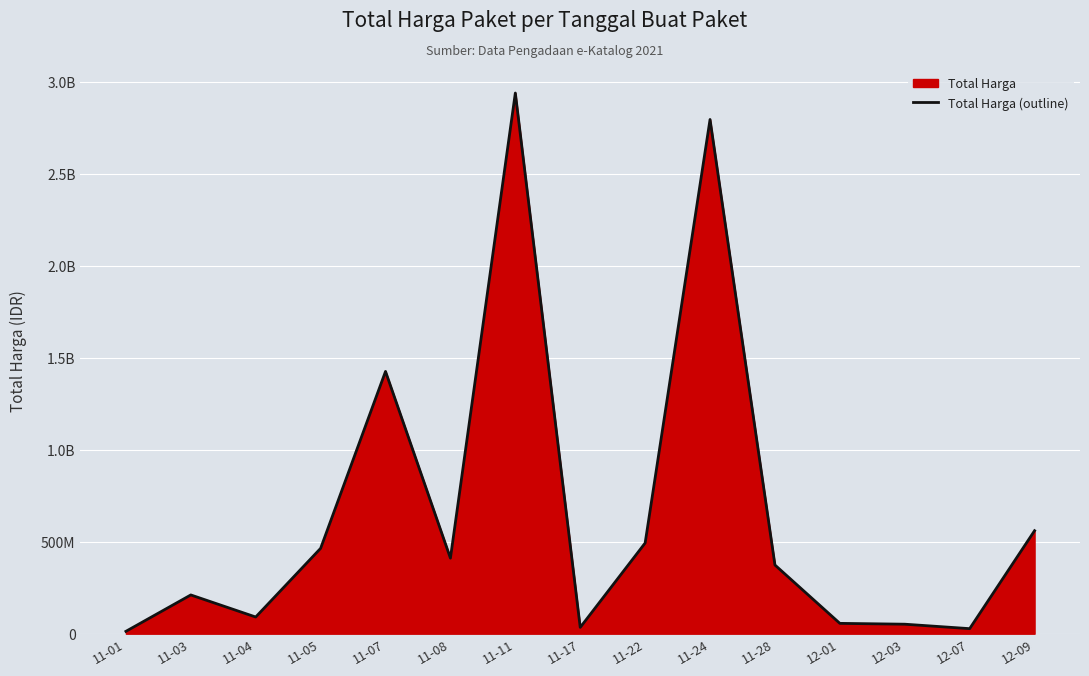

Reading left to right, list all the values displayed in this chart.

11-01=12787500	11-03=210667270	11-04=90672075	11-05=464002100	11-07=1425867900	11-08=410765800	11-11=2939524440	11-17=34292000	11-22=493000000	11-24=2795727200	11-28=373404000	12-01=56152800	12-03=51601000	12-07=27412000	12-09=559971000